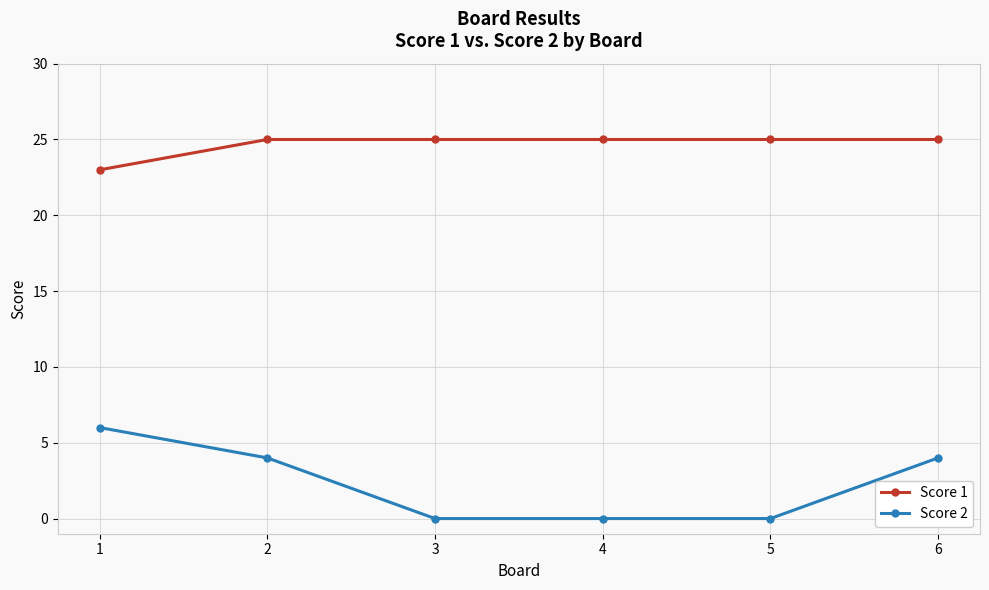

List the series in order of their peak value, lowest first.

Score 2, Score 1